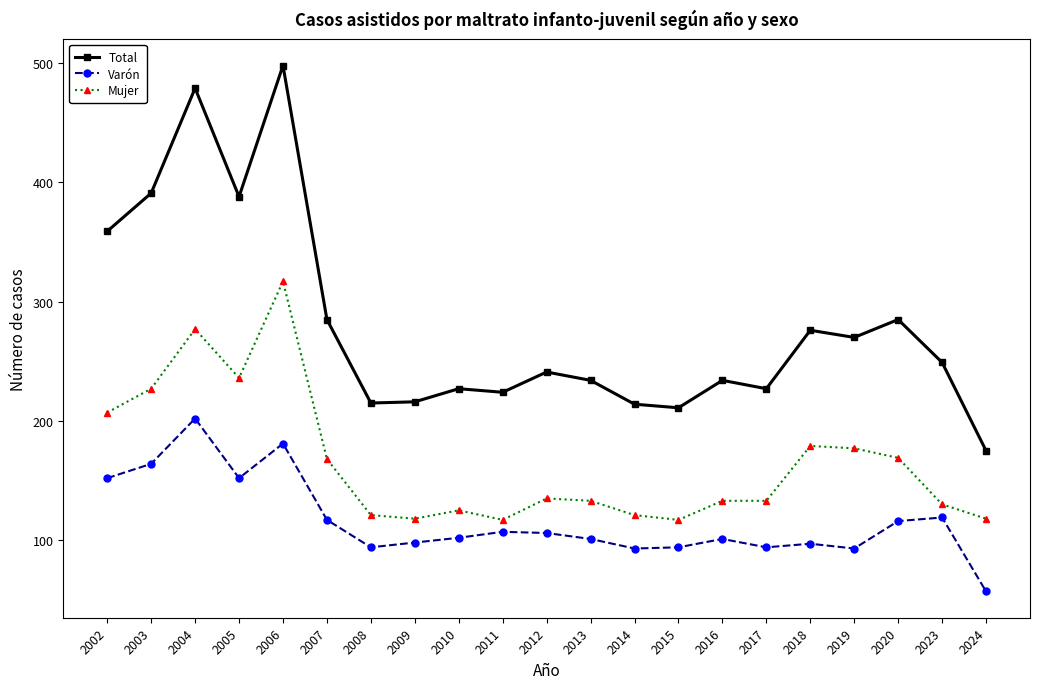

Where is the first local minimum for Varón?

2005